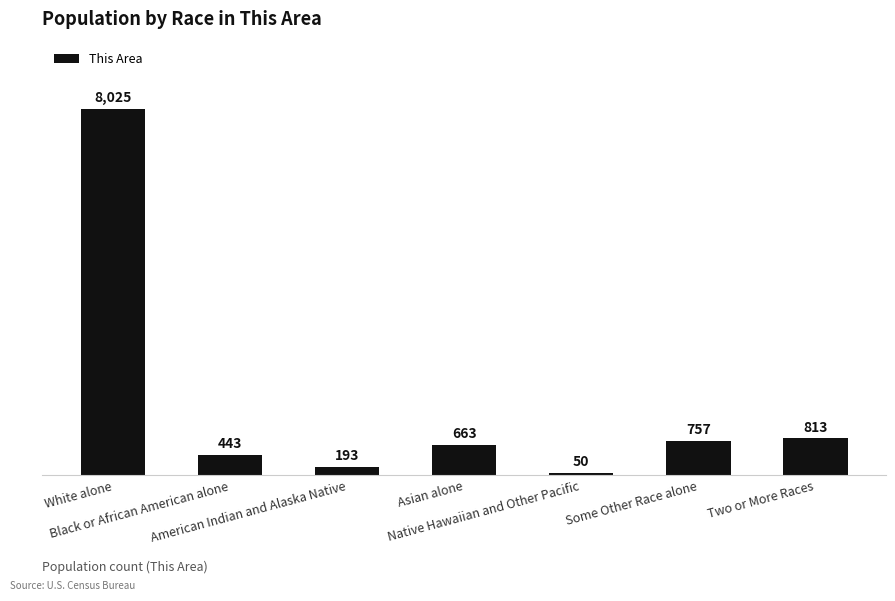

List the labels in order of value, largest first.

White alone, Two or More Races, Some Other Race alone, Asian alone, Black or African American alone, American Indian and Alaska Native, Native Hawaiian and Other Pacific